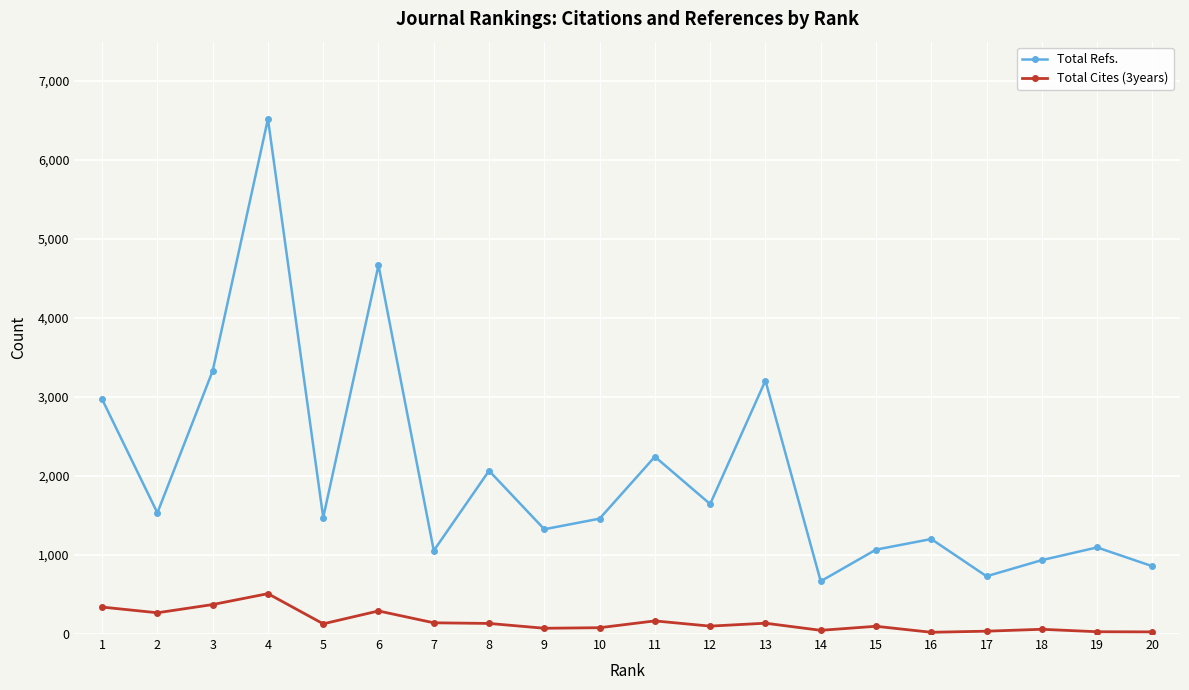

Rank the series at 17 from highest to lowest value.

Total Refs., Total Cites (3years)